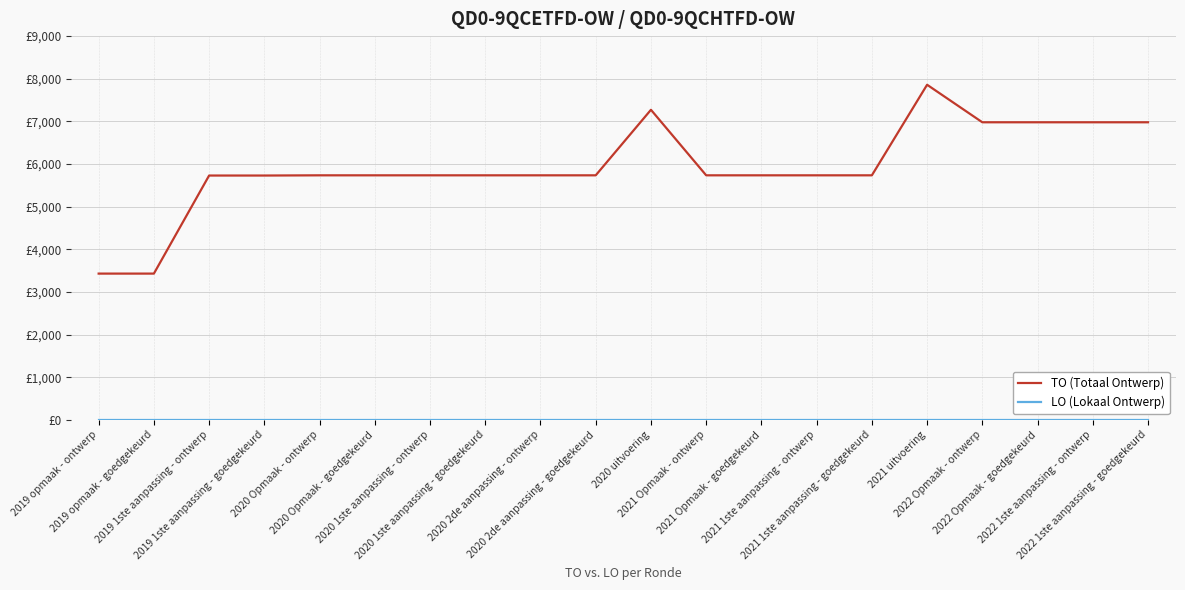

What is the spread (max minus min) of values at 2019 1ste aanpassing - ontwerp?

5730